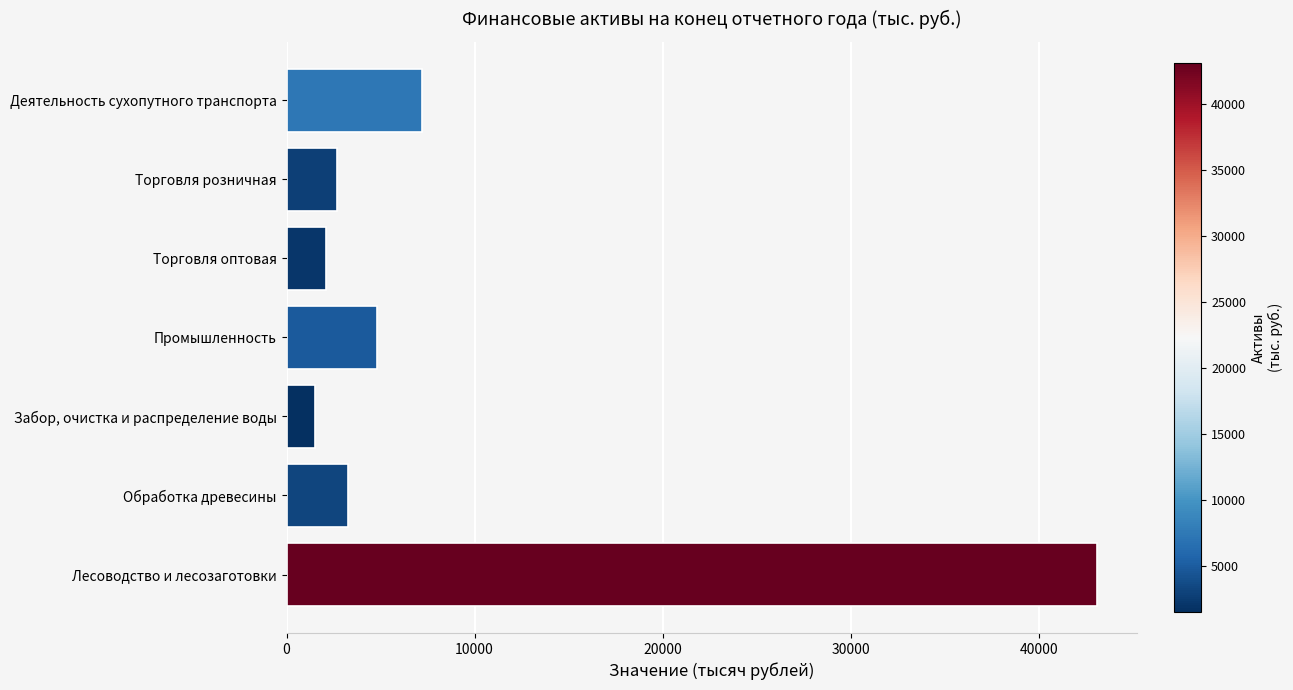

What is the greatest value displayed?

43091